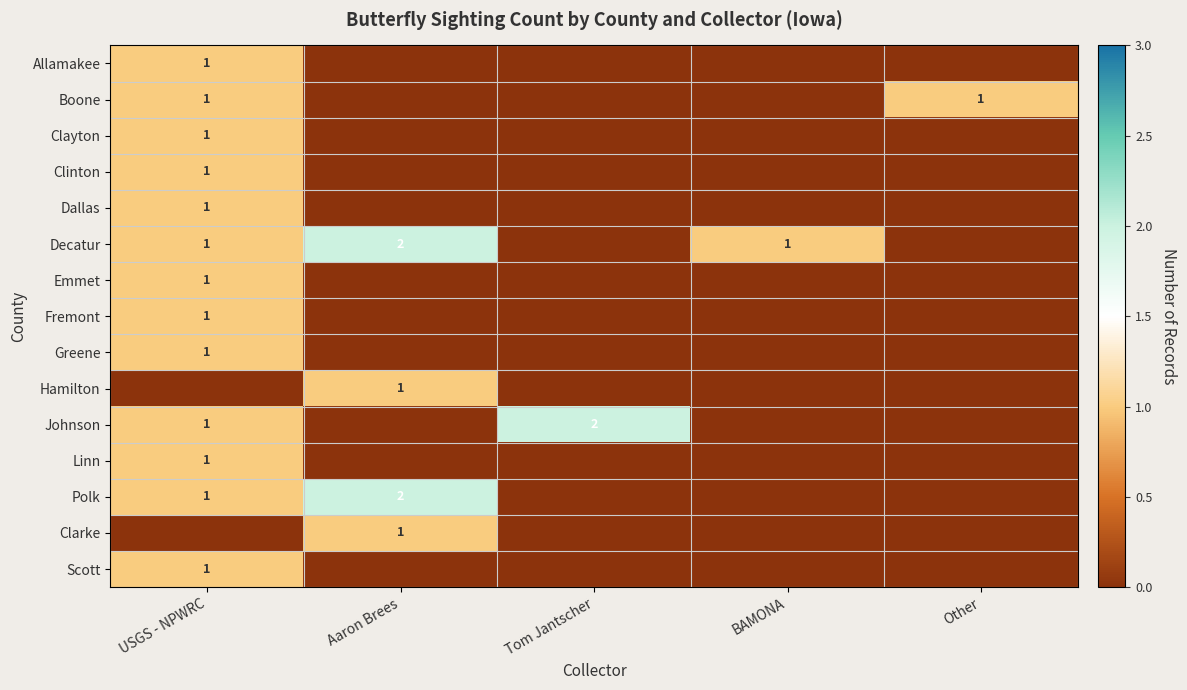

Is it true that Polk equals 2 at Aaron Brees?

True